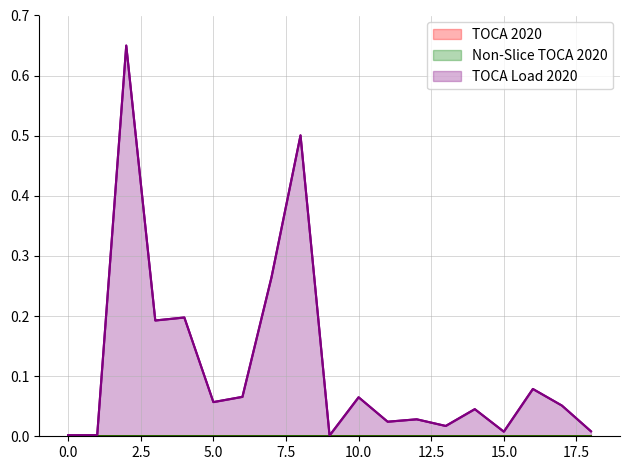

Which series has the largest range (max minus min)?

TOCA Load 2020